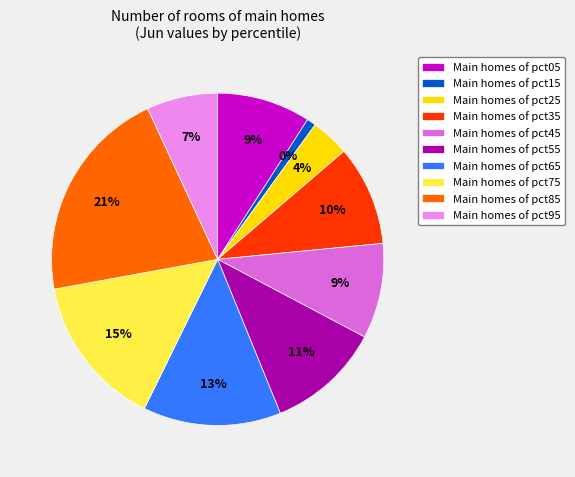

What percentage is the pct75 slice, to the nearest percent?

15%